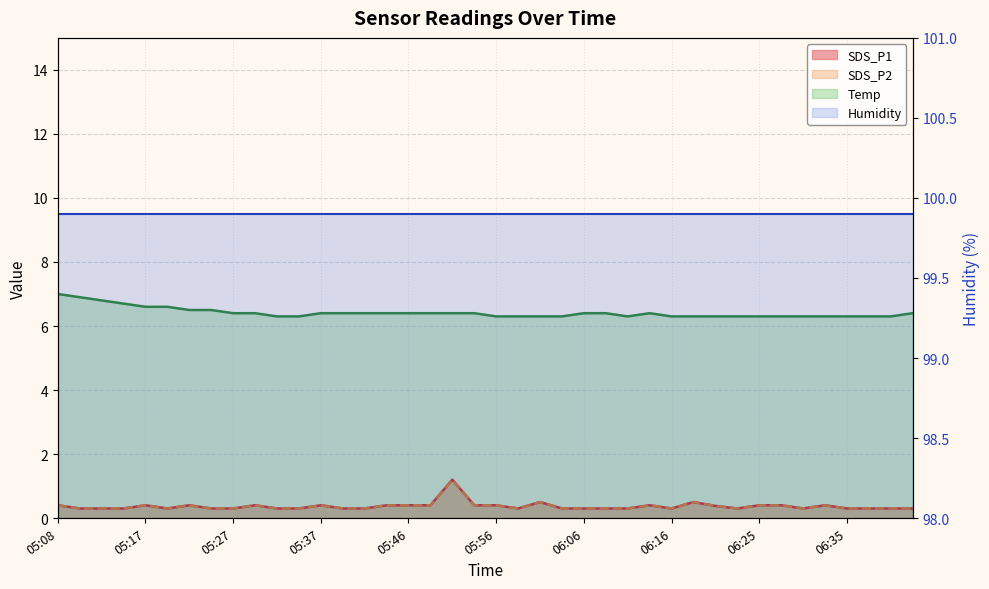

Does the chart have visible grid lines?

Yes